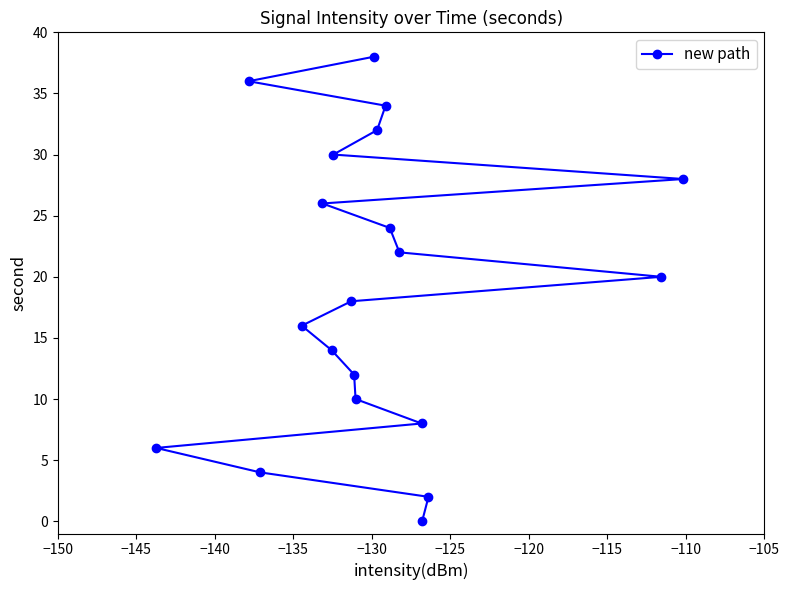

What is the difference between the maximum and minimum values?

38